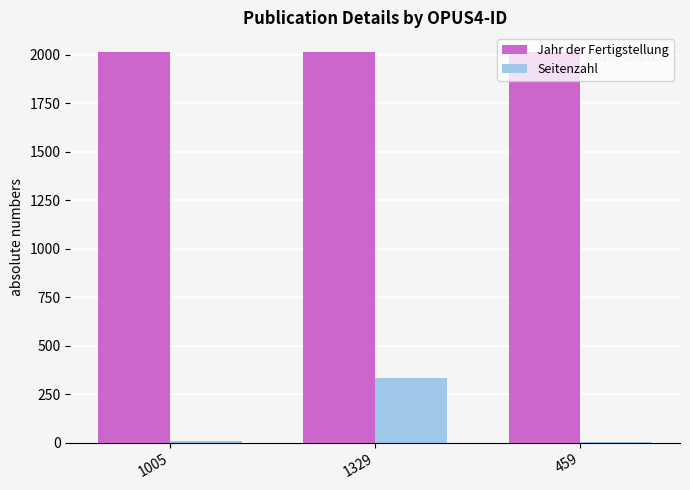

Count the Jahr der Fertigstellung values in the range 2013 to 2015.

3